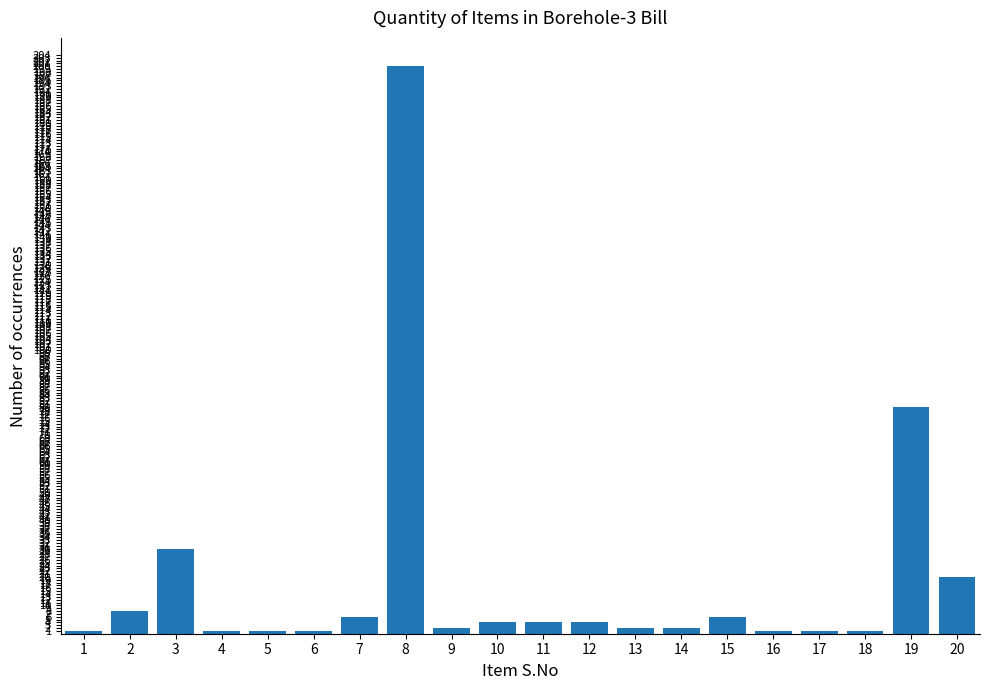

Reading right to left, extract all data points from this chart.

20	80	1	1	1	6	2	2	4	4	4	2	200	6	1	1	1	30	8	1